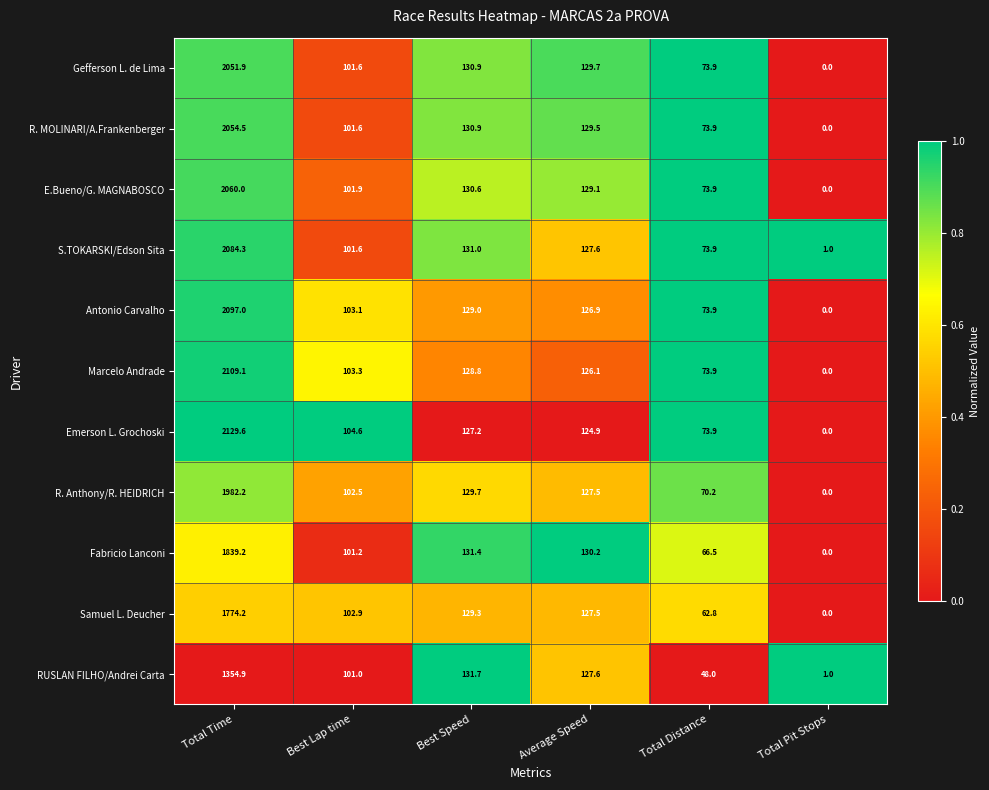

Which category has the highest value across all series?

Total Time